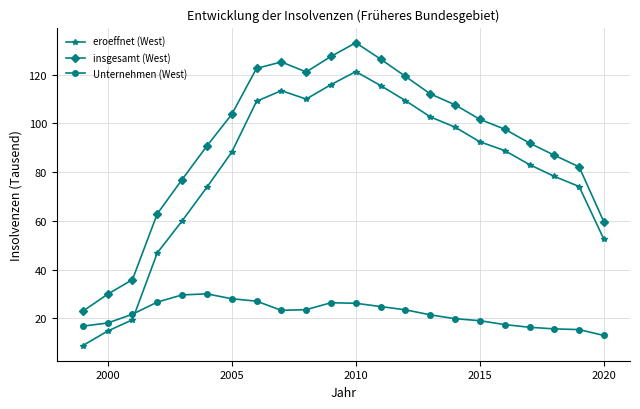

What is the value of the insgesamt (West) point at the 18th from the left?

97.6